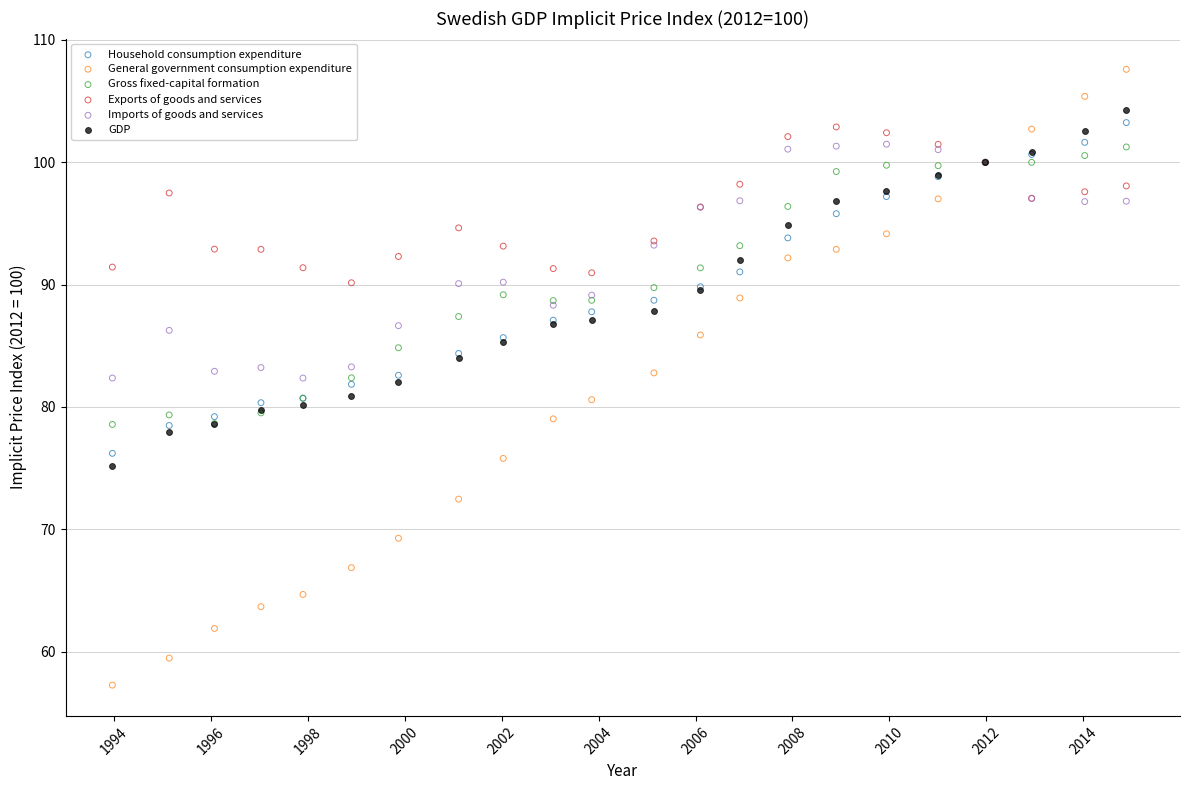

Which series contains the highest Y value?

General government consumption expenditure